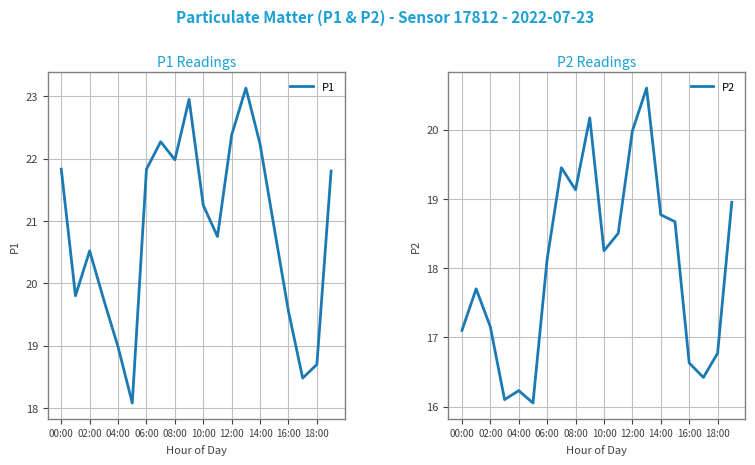

How many data points in P1 are above 21?

10